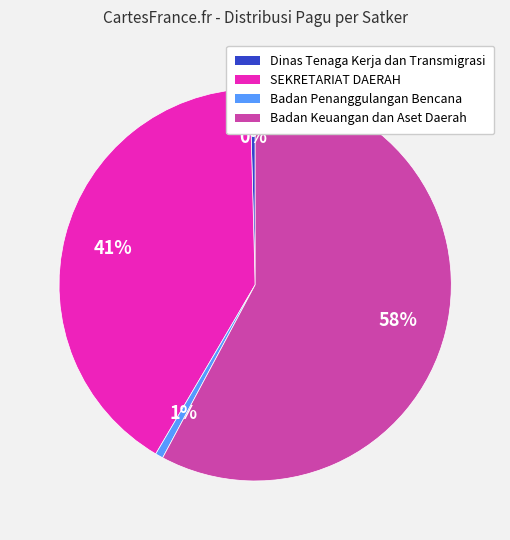

To the nearest percent, what is the average slice percentage?

25%